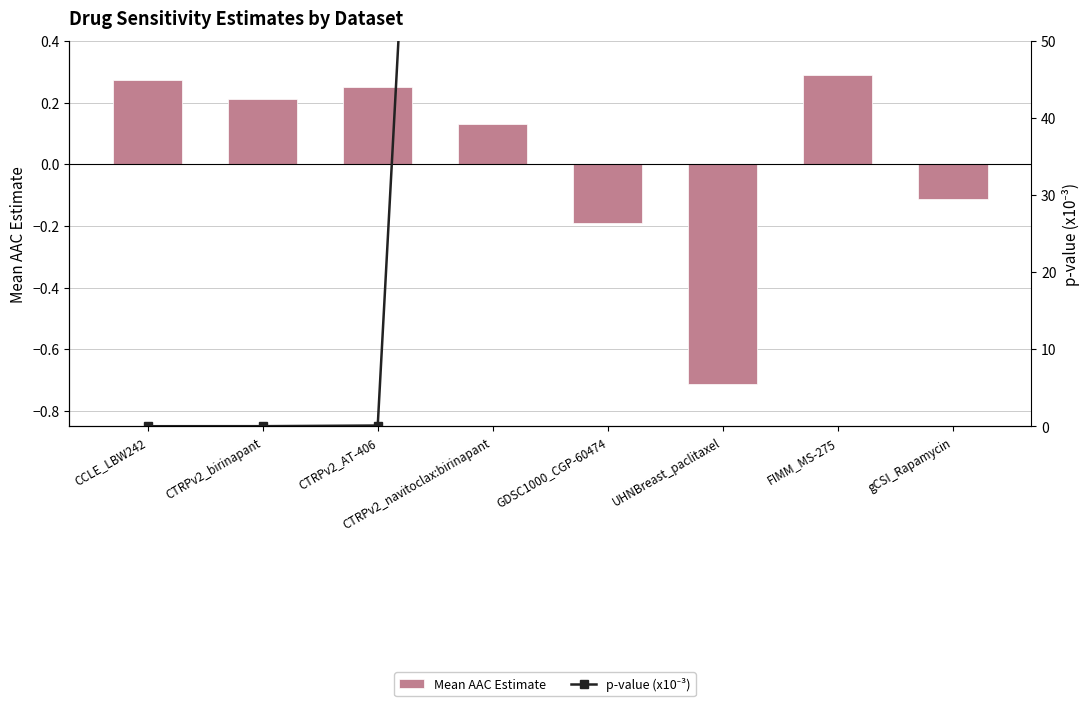

What is the minimum value shown in the chart?

-0.7